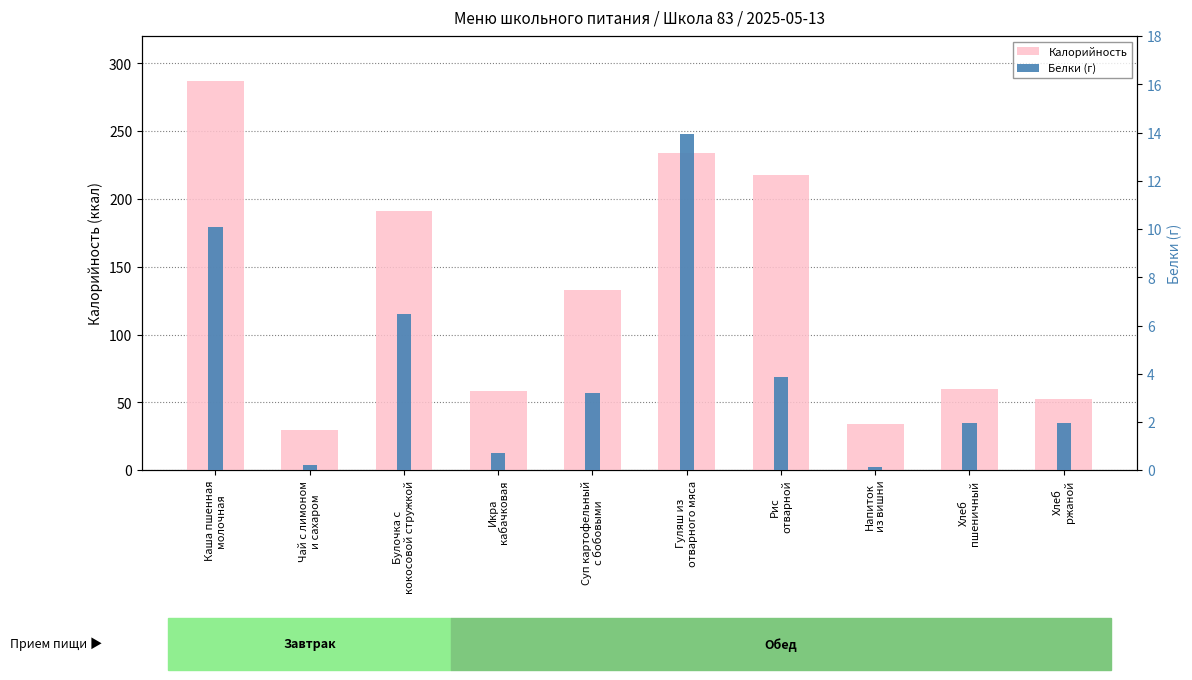

What is the highest value of the Белки (г) series?

14.0